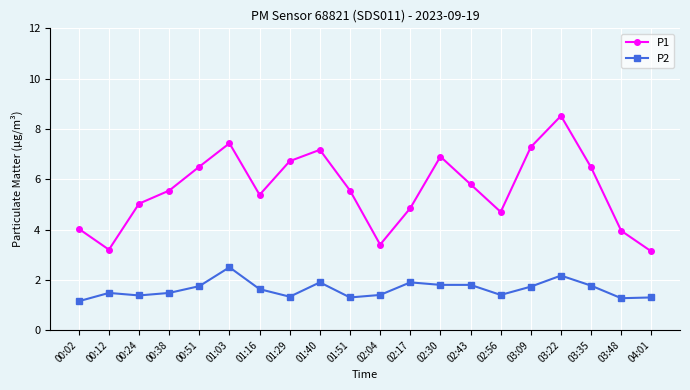

What is the sum of all P1 values?

111.6